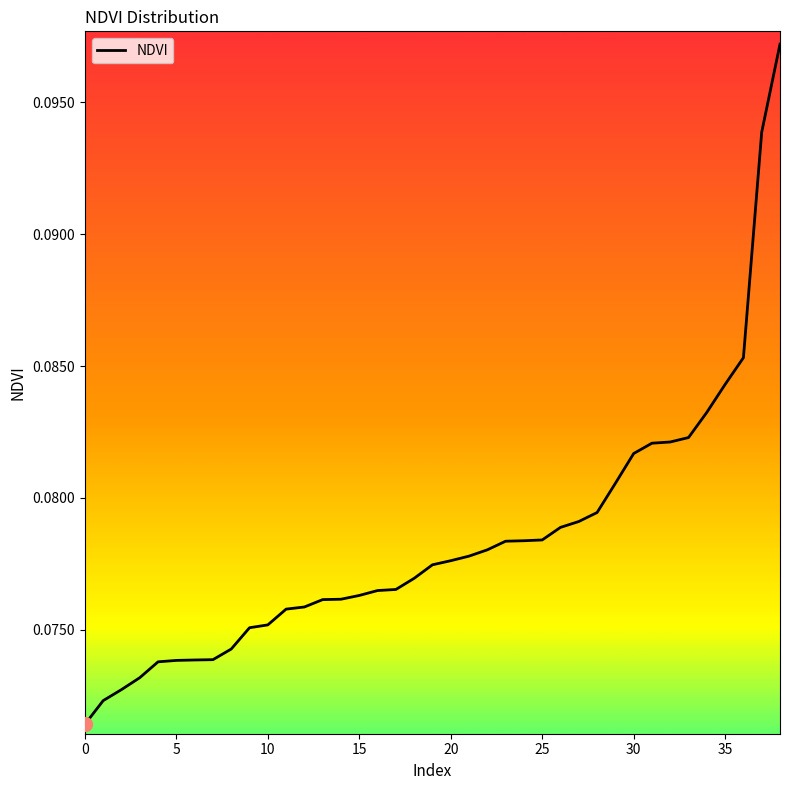

True or false: there are more than 1 points higher than both neighbors.

False